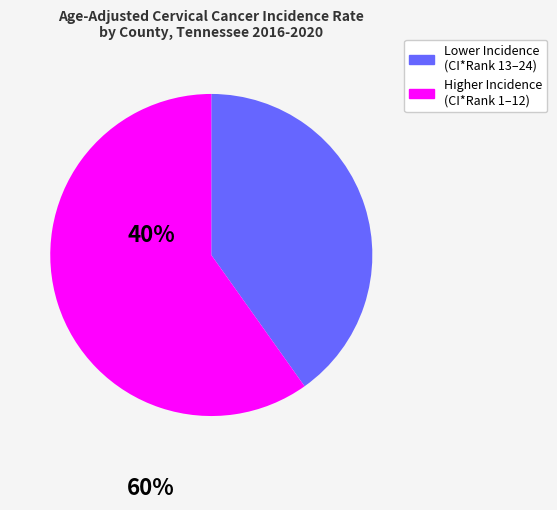

Is there a majority slice in this chart?

Yes